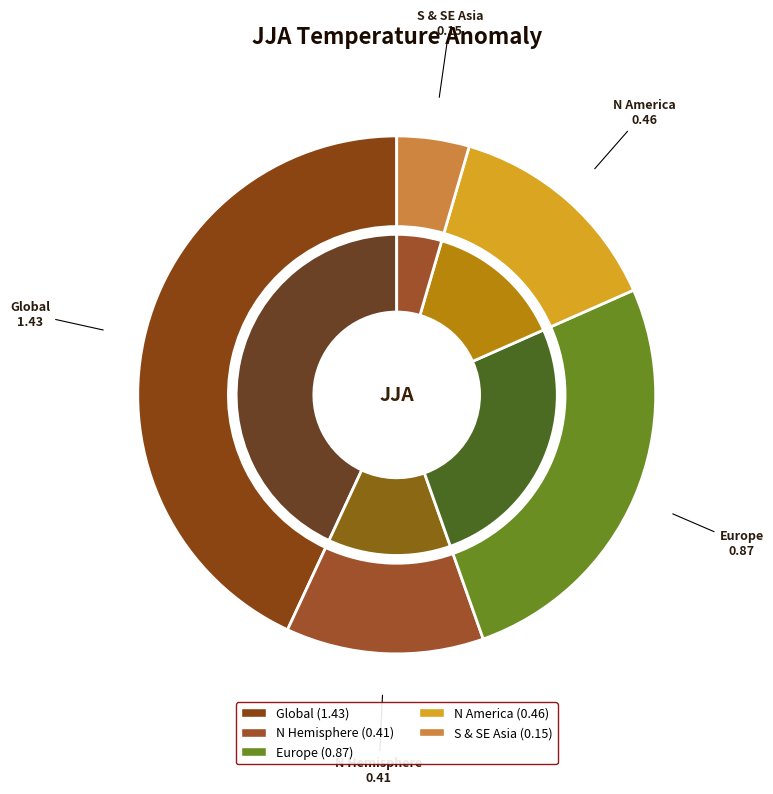

The N America slice represents 5% of the pie. True or false?

False